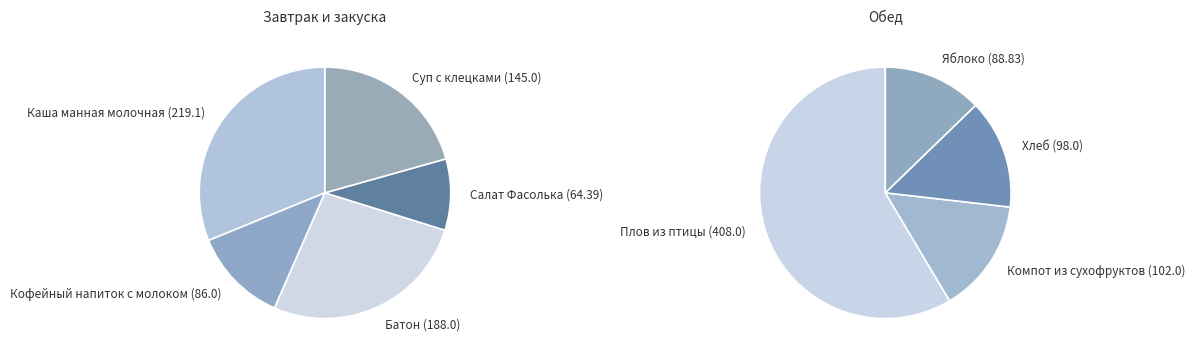

To the nearest percent, what is the average slice percentage?

11%